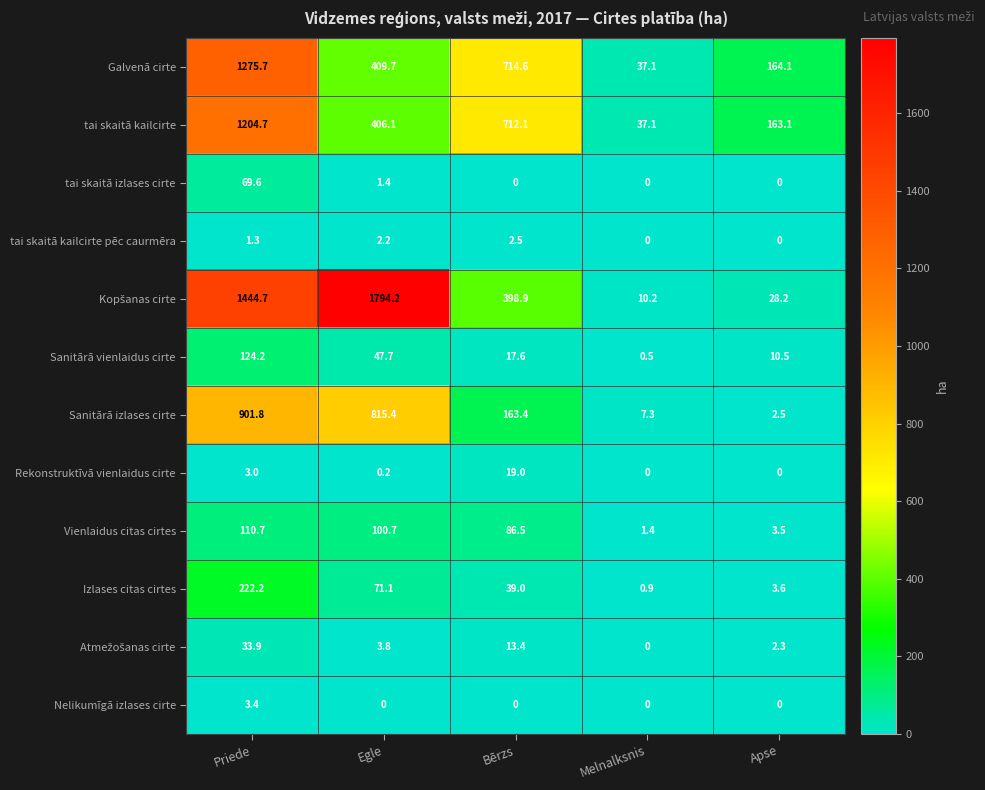

Which category has the lowest value in the Galvenā cirte series?

Melnalksnis